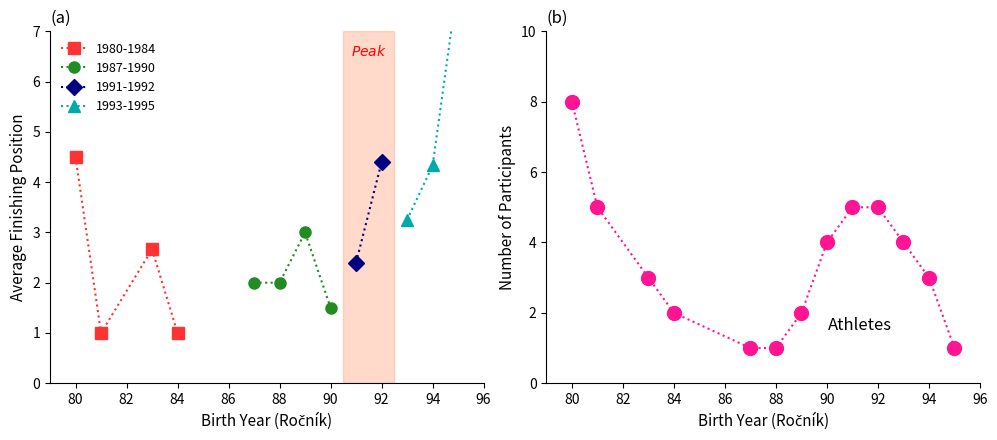

What is the approximate value at 84?

2